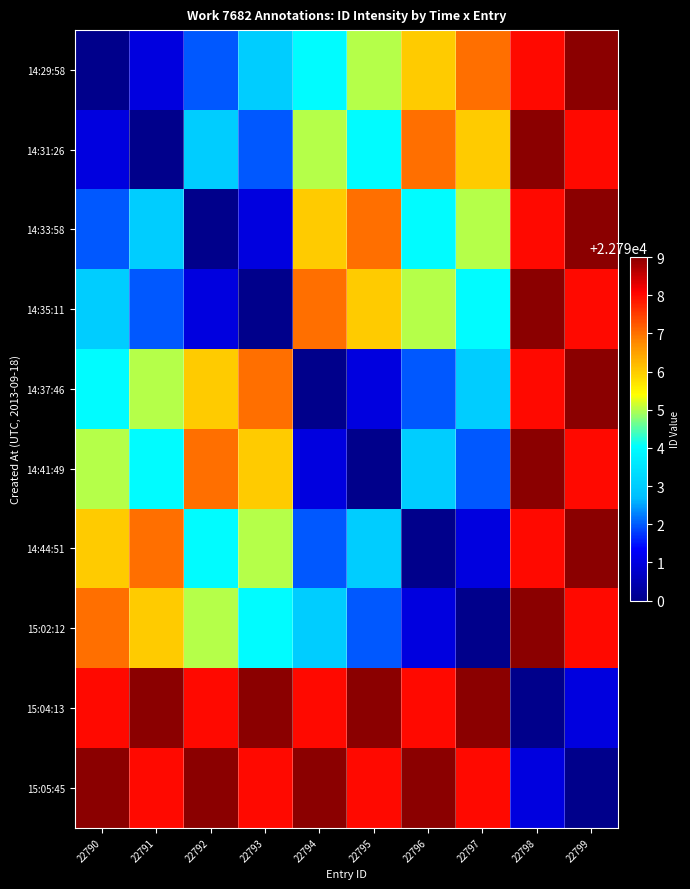

Between 22794 and 22798, which is larger?

22798